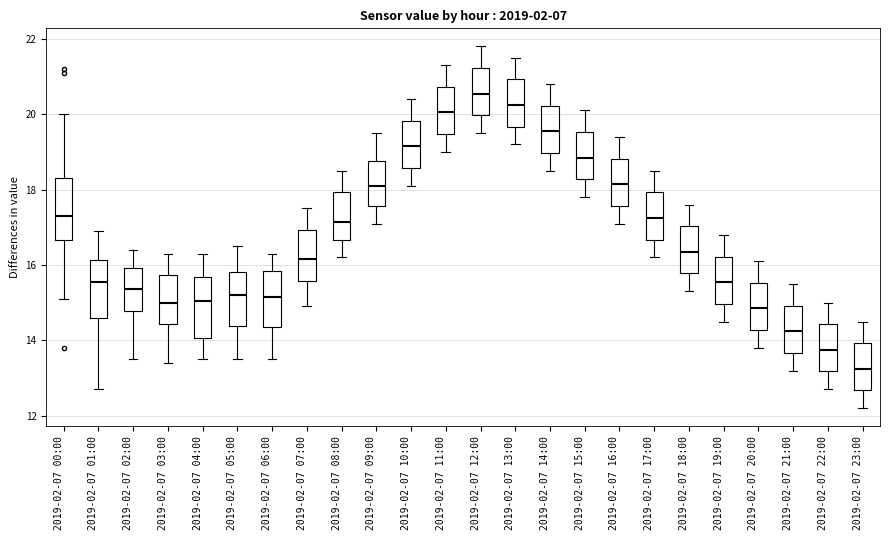

Which box has the lowest median line?

2019-02-07 23:00